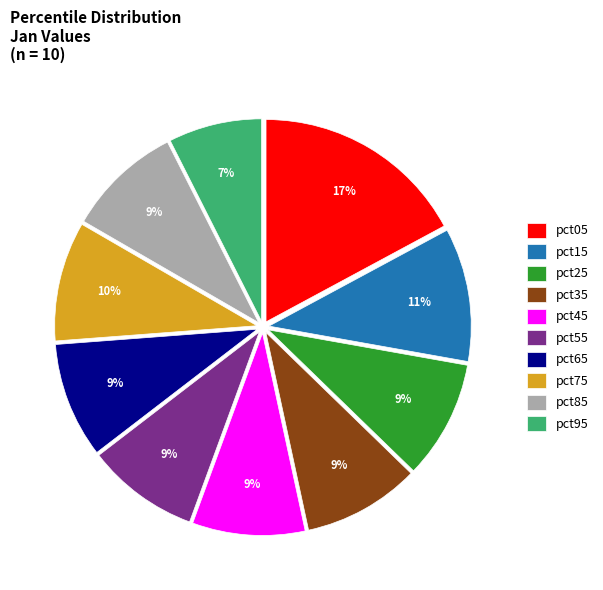

Which slice is the largest?

pct05